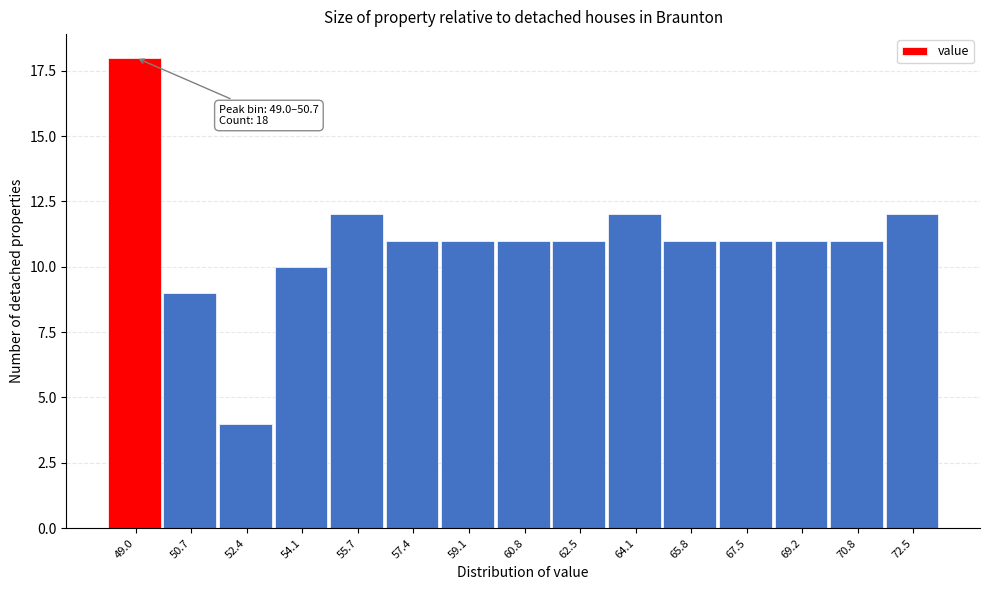

Reading right to left, what are all the values shown in this chart?

72.5=12	70.8=11	69.2=11	67.5=11	65.8=11	64.1=12	62.5=11	60.8=11	59.1=11	57.4=11	55.7=12	54.1=10	52.4=4	50.7=9	49.0=18